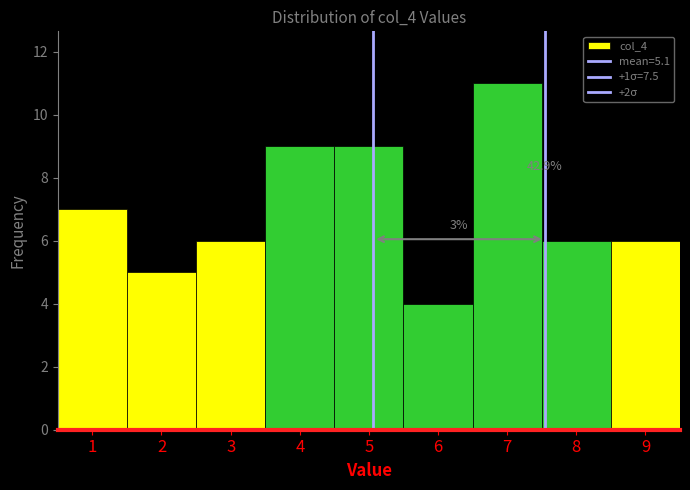

Which range on the x-axis has the tallest bar?

6.5 to 7.5